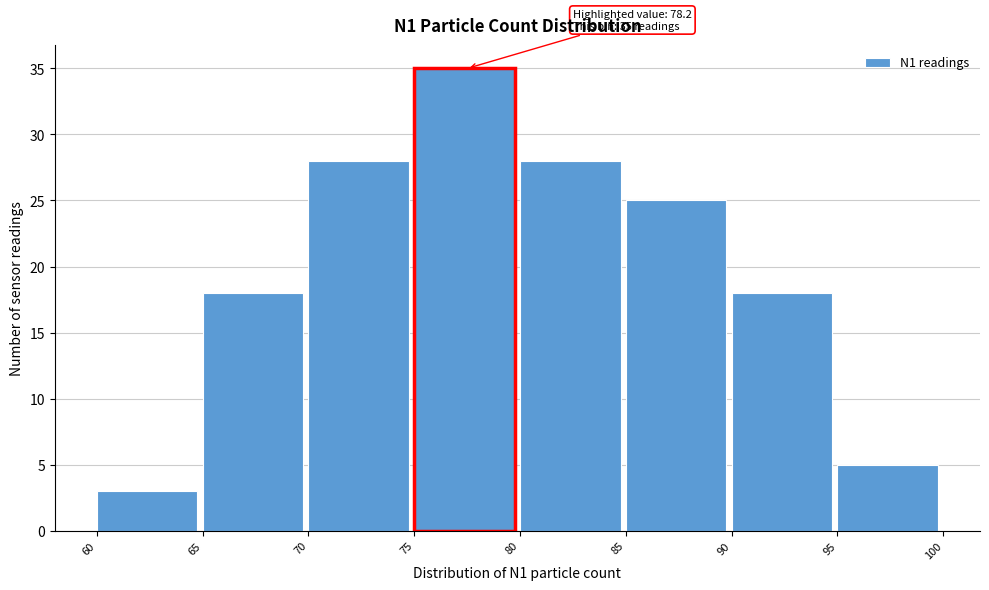

Over which range of the x-axis is the bar tallest?

75 to 80